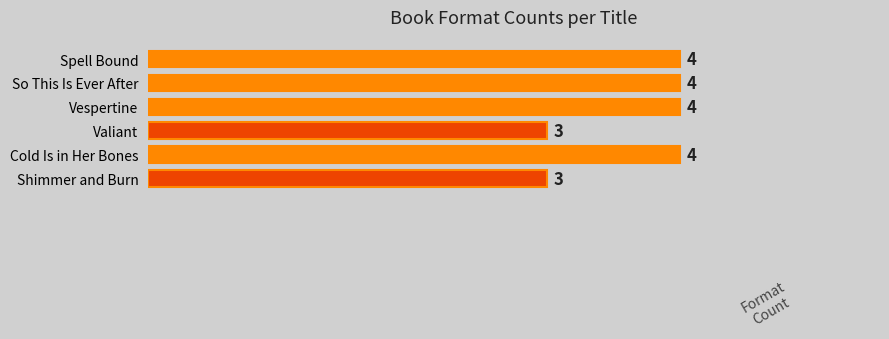

What is the greatest value displayed?

4